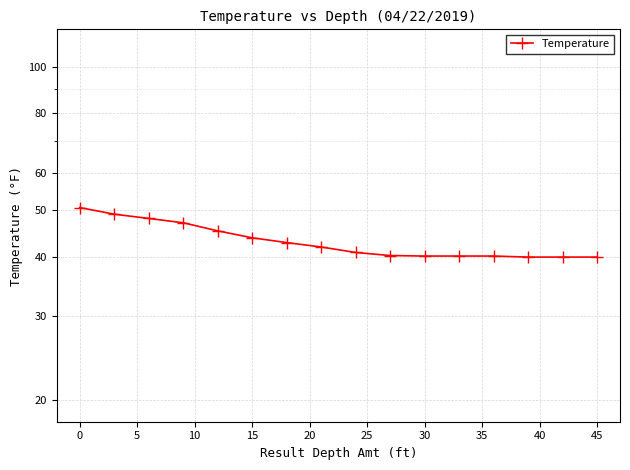

Reading left to right, transcribe all the data shown in this chart.

50.7	49.1	48.1	47.1	45.3	43.8	42.8	41.9	40.8	40.2	40.1	40.1	40.1	39.9	39.9	39.9